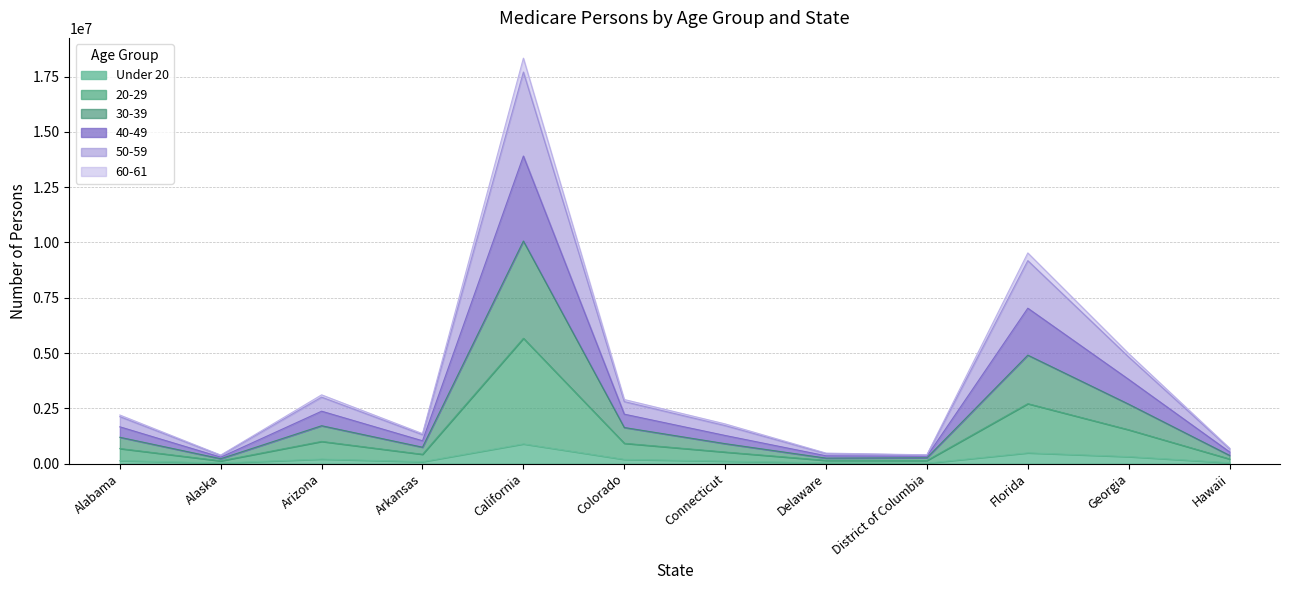

At which label is 40-49 closest to 9360948?

Florida